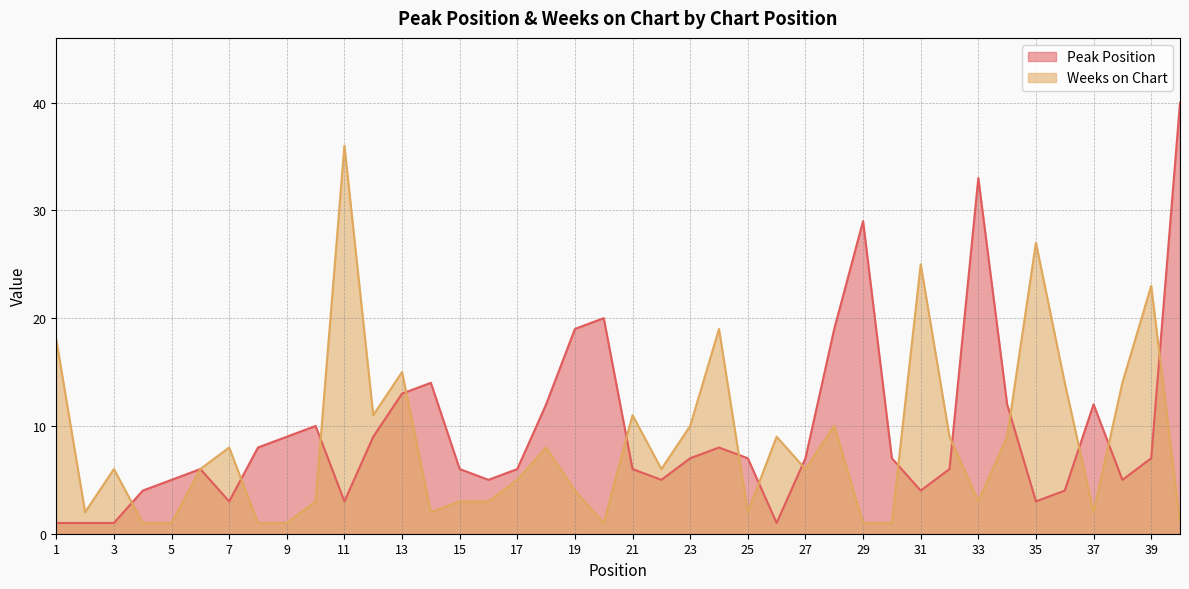

Which series has the largest range (max minus min)?

Peak Position